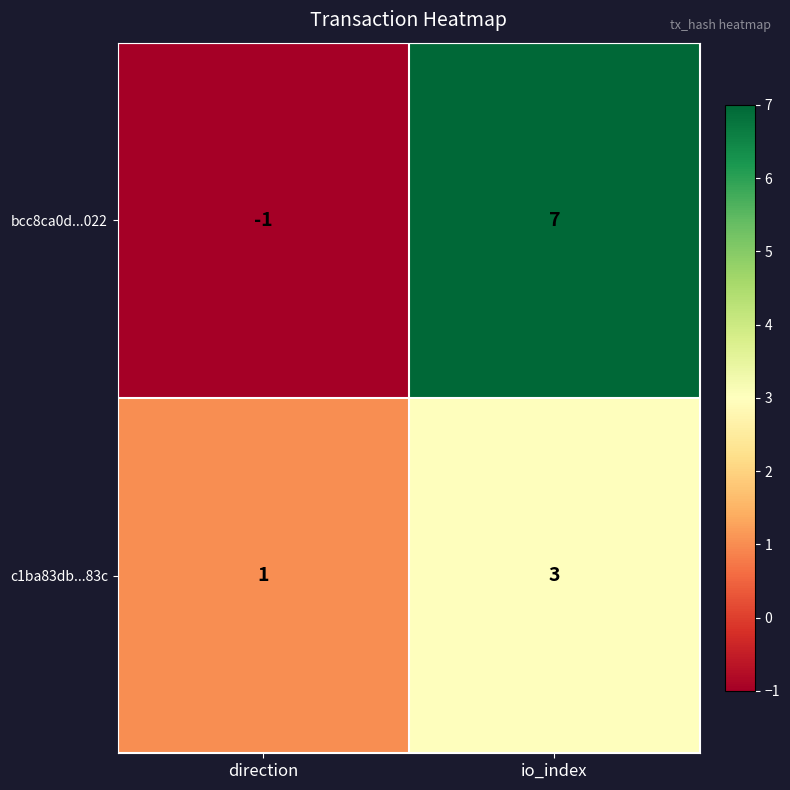

True or false: bcc8ca0d...022 has a value of 11 at io_index.

False